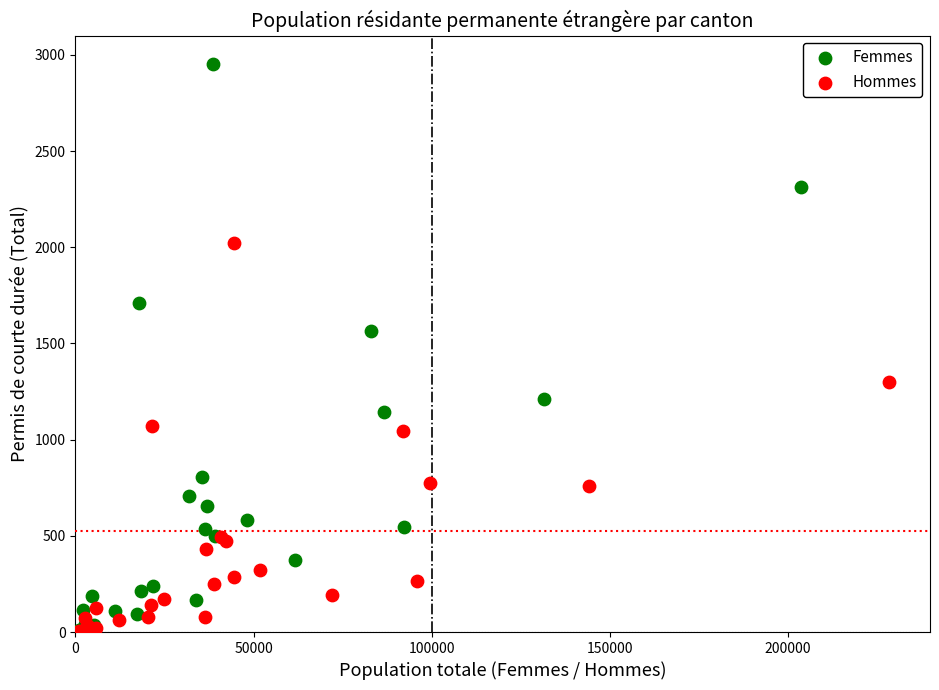

Which series has the widest spread of Y values?

Femmes